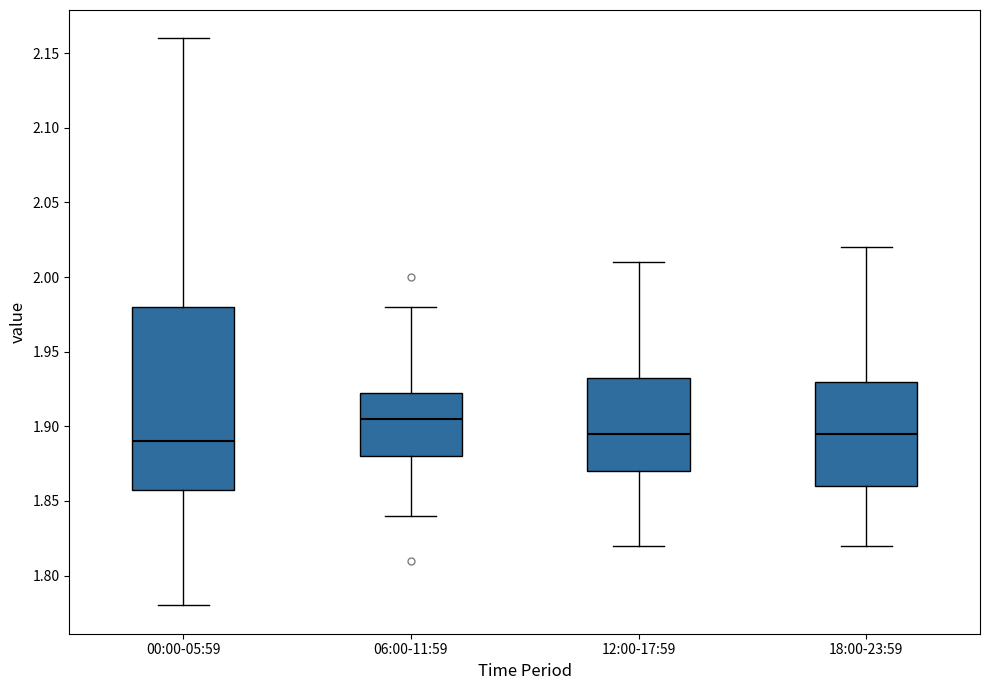

Reading left to right, transcribe this box plot: for each box, give where its median line is, the range the box spans, and where its two whiskers end, as read against the y-axis. The values are not printed on the chart, so give them approximately, as read against the axis.

00:00-05:59: median 1.890, box 1.860 to 1.980, whiskers 1.780 to 2.160
06:00-11:59: median 1.905, box 1.880 to 1.925, whiskers 1.840 to 1.980
12:00-17:59: median 1.895, box 1.870 to 1.935, whiskers 1.820 to 2.010
18:00-23:59: median 1.895, box 1.860 to 1.930, whiskers 1.820 to 2.020